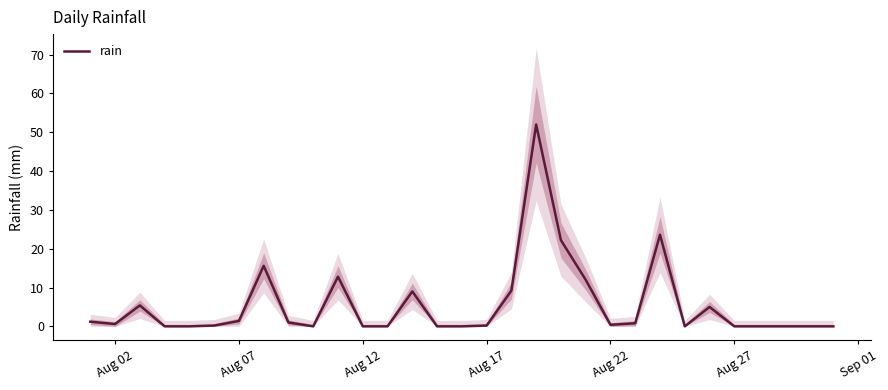

The rain series shows -26.5 at Aug 12. True or false?

False